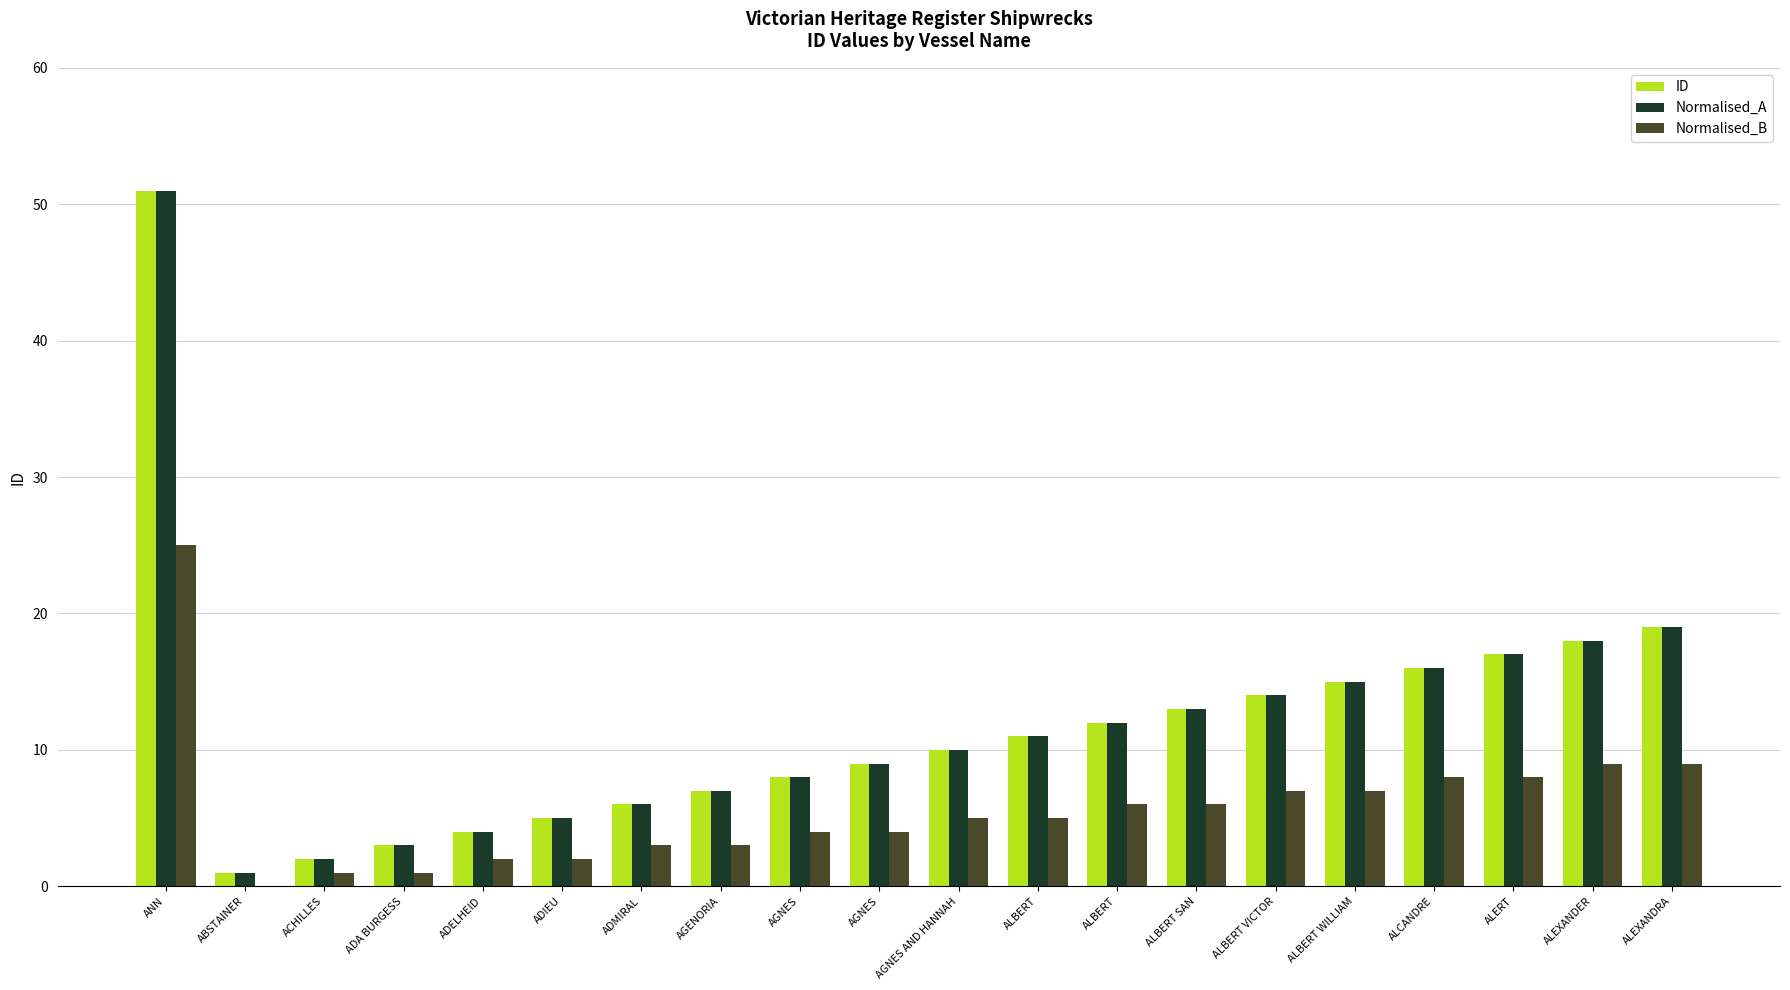

How many series are shown in this chart?

3